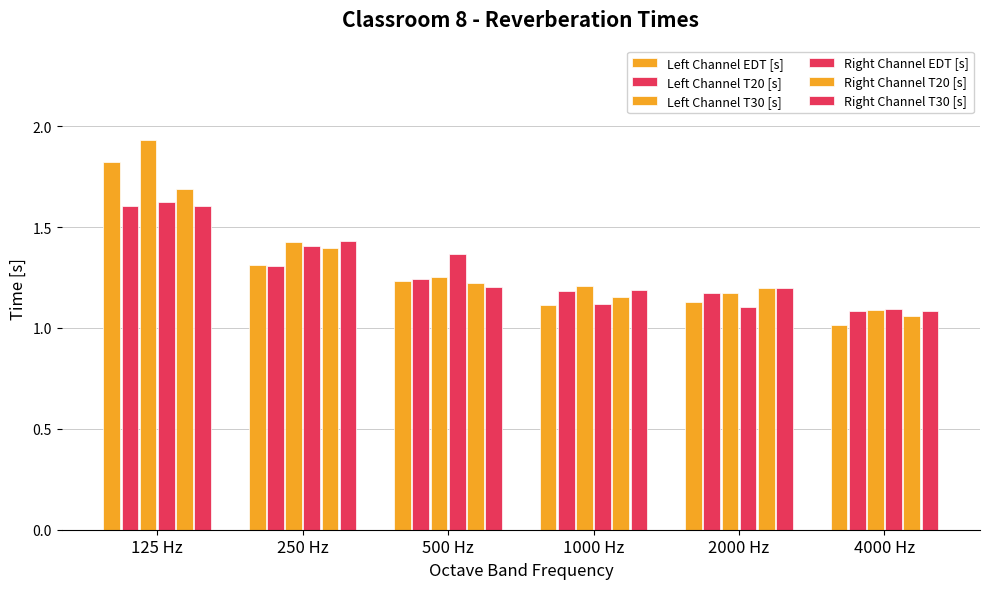

How many groups of bars are there?

6